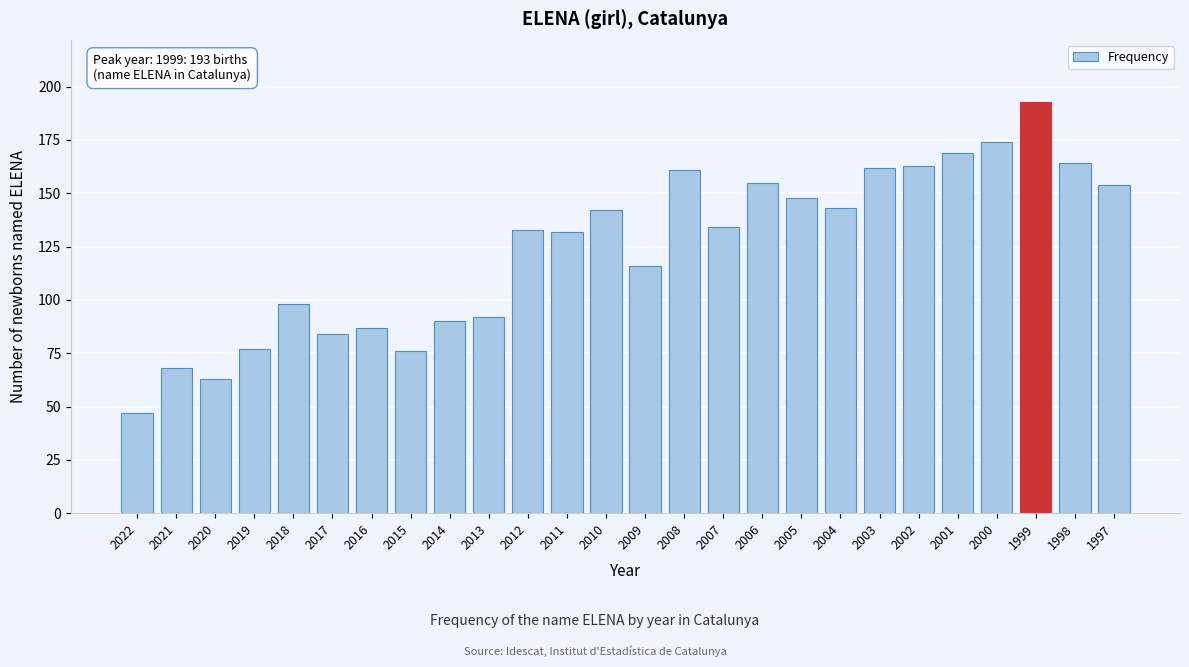

Reading left to right, extract all data points from this chart.

2022=47	2021=68	2020=63	2019=77	2018=98	2017=84	2016=87	2015=76	2014=90	2013=92	2012=133	2011=132	2010=142	2009=116	2008=161	2007=134	2006=155	2005=148	2004=143	2003=162	2002=163	2001=169	2000=174	1999=193	1998=164	1997=154